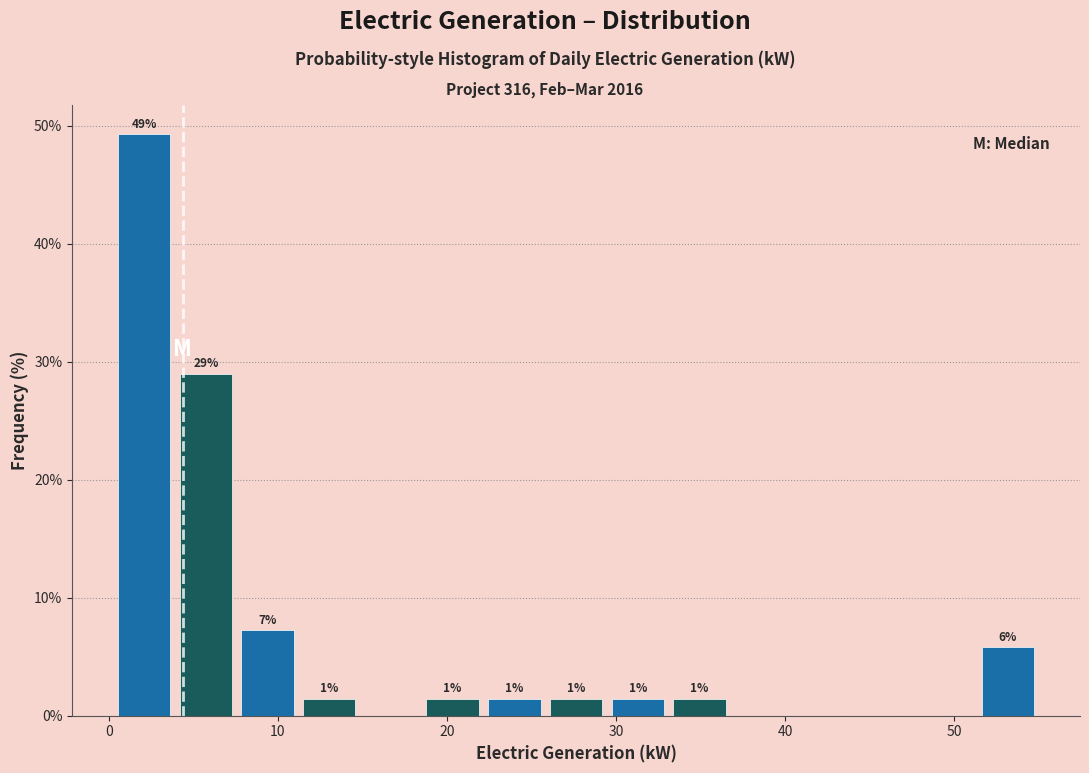

Read against the x-axis, roughly where is the centre of the tallest bar?

2